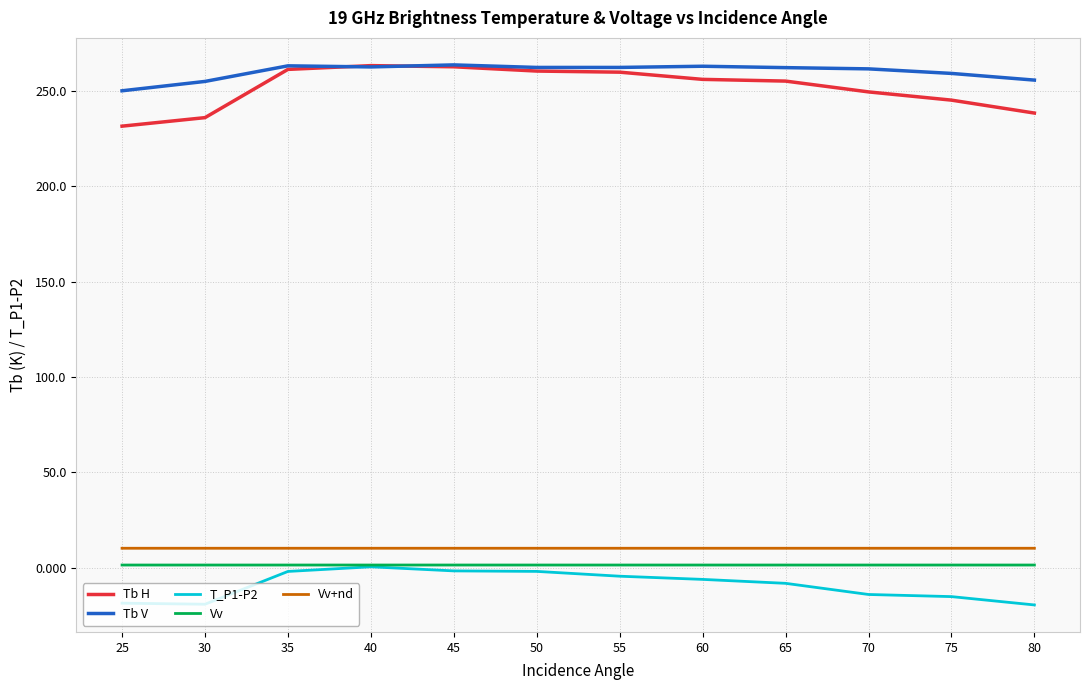

Is it true that Vv+nd equals 10.2 at 40?

True